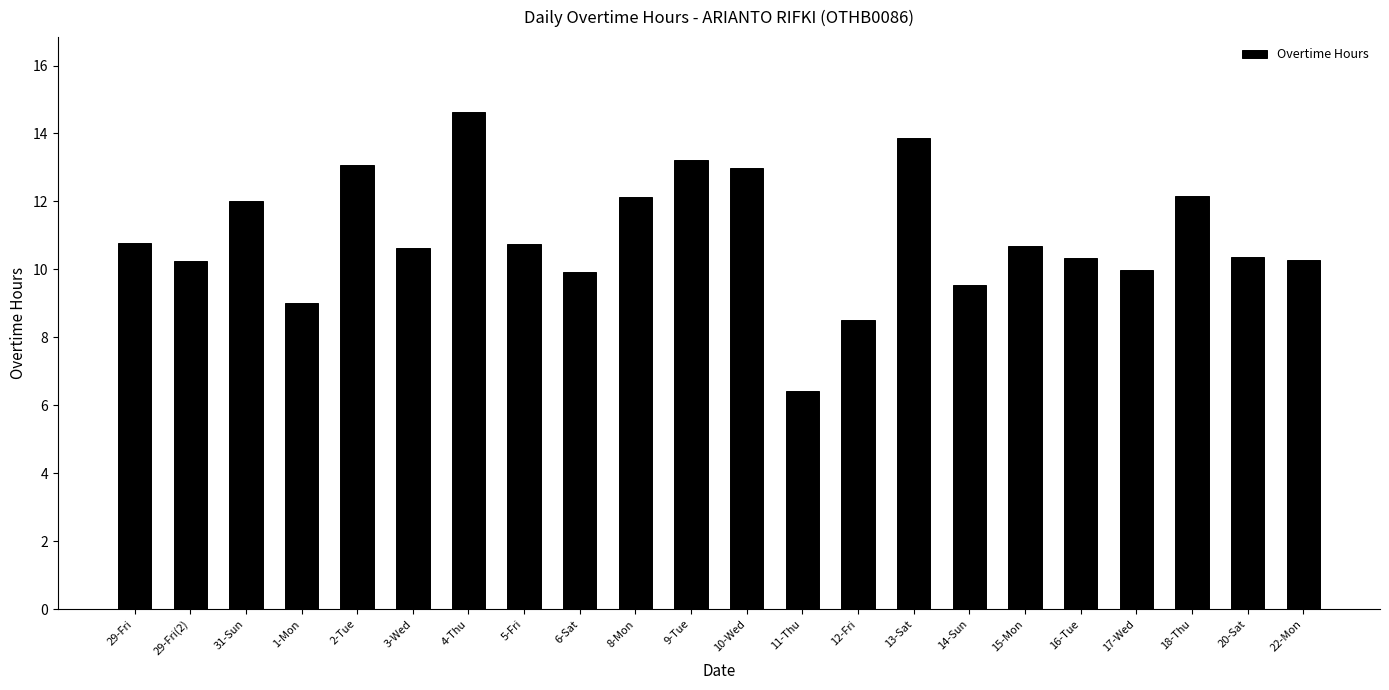

What value does the data have at 29-Fri(2)?

10.3